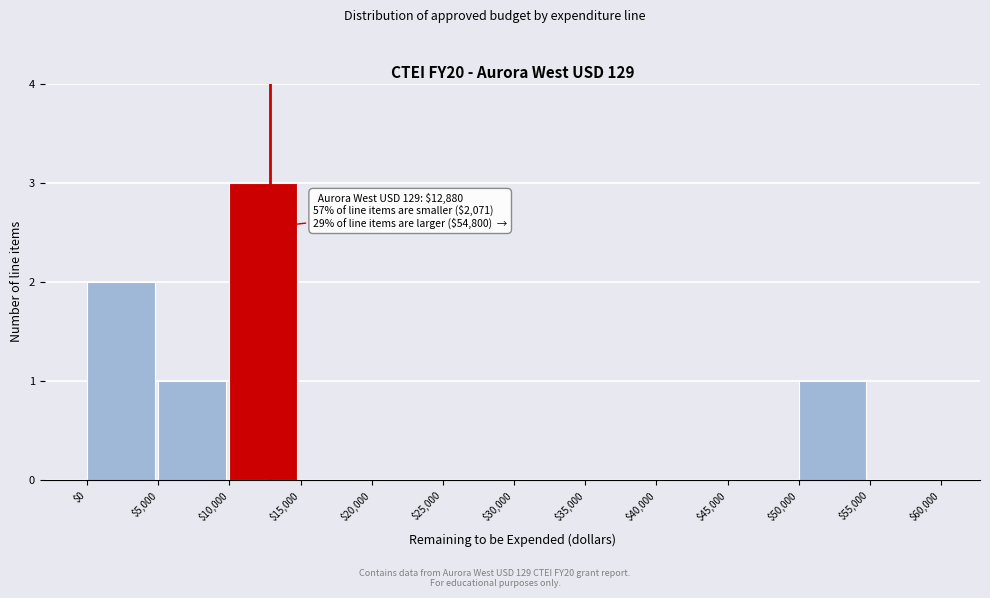

Over which range of the x-axis is the bar tallest?

$10,000 to $15,000